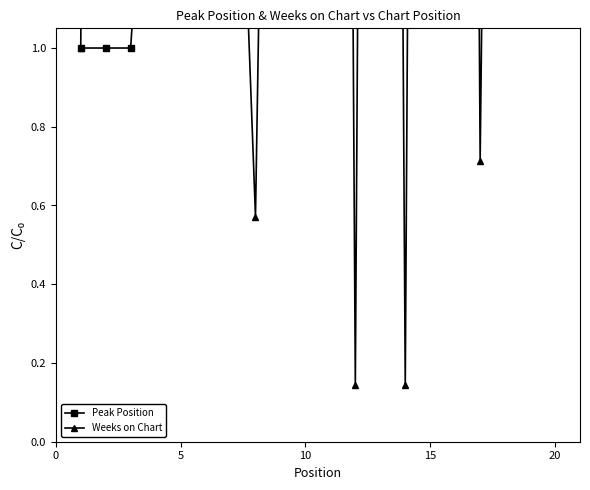

The Peak Position series shows 3.0 at 15. True or false?

True